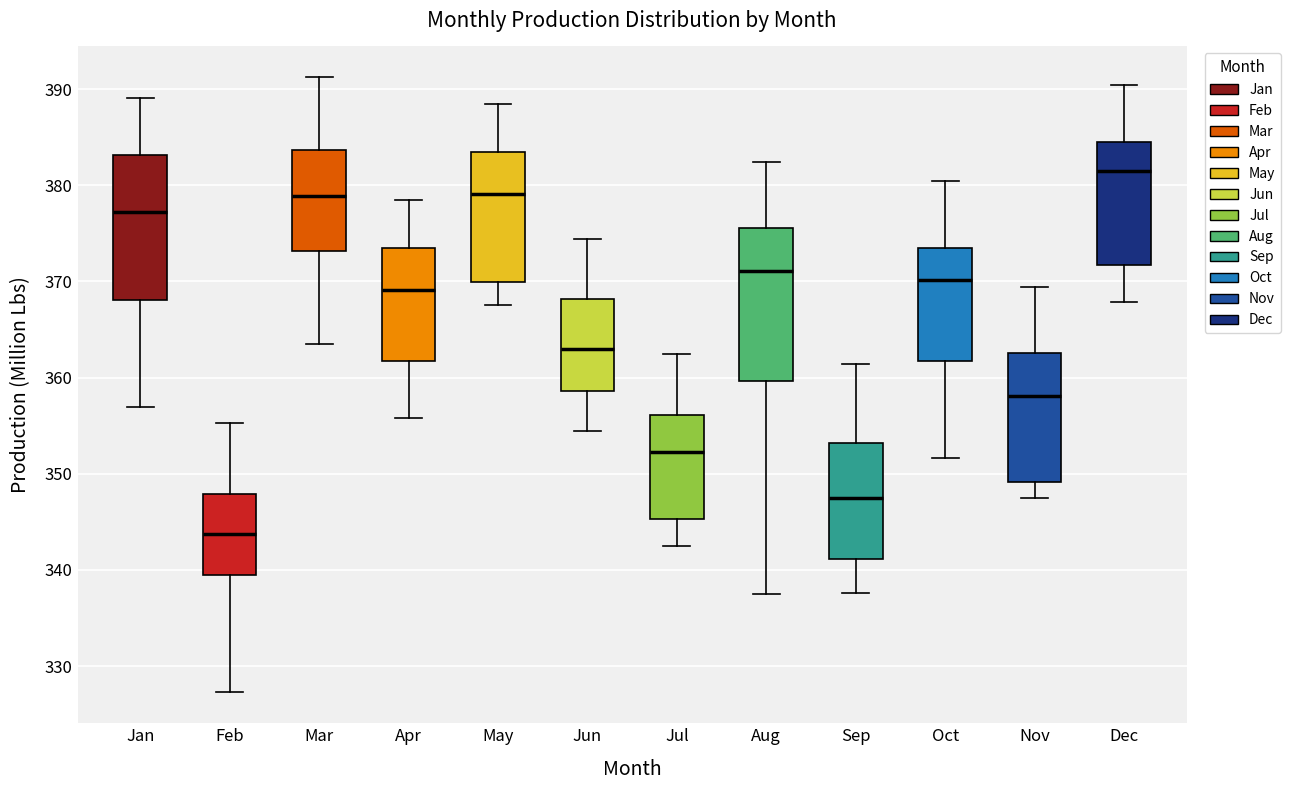

Reading left to right, read every box against the y-axis: the position of its median line, the range the box covers, and the ends of its whiskers. The values are not printed on the chart, so give them approximately, as read against the axis.

Jan: median 377, box 368 to 383, whiskers 357 to 389
Feb: median 344, box 340 to 348, whiskers 327 to 355
Mar: median 379, box 373 to 384, whiskers 364 to 391
Apr: median 369, box 362 to 374, whiskers 356 to 378
May: median 379, box 370 to 384, whiskers 368 to 388
Jun: median 363, box 359 to 368, whiskers 354 to 374
Jul: median 352, box 345 to 356, whiskers 342 to 362
Aug: median 371, box 360 to 376, whiskers 338 to 382
Sep: median 347, box 341 to 353, whiskers 338 to 361
Oct: median 370, box 362 to 374, whiskers 352 to 380
Nov: median 358, box 349 to 363, whiskers 347 to 369
Dec: median 381, box 372 to 384, whiskers 368 to 390